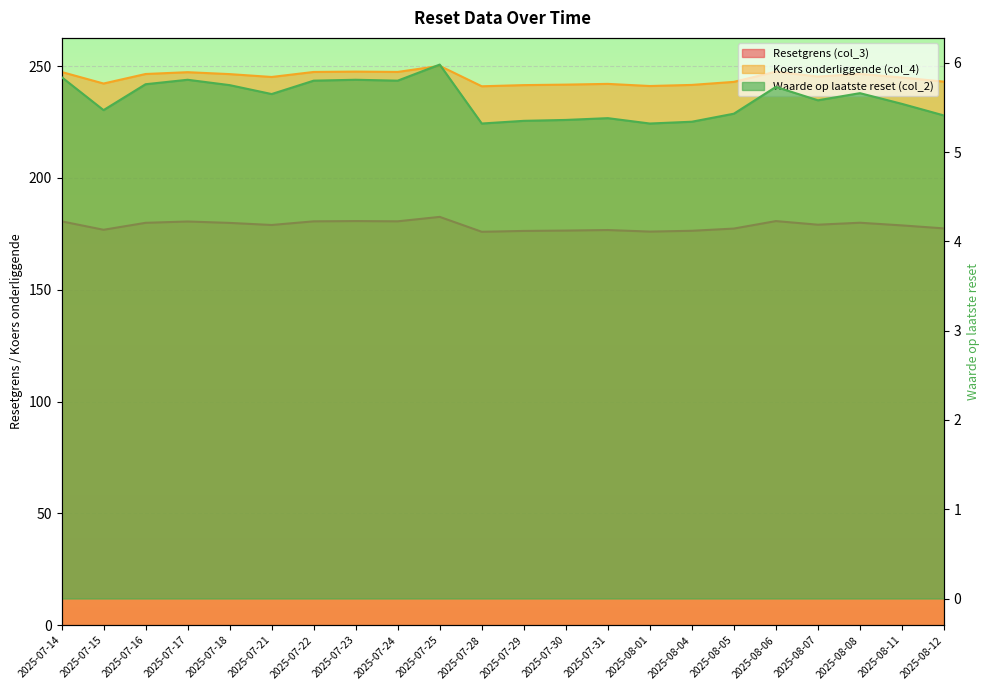

Rank the categories by Waarde op laatste reset (col_2) value from lowest to highest.

2025-07-28, 2025-08-01, 2025-08-04, 2025-07-29, 2025-07-30, 2025-07-31, 2025-08-12, 2025-08-05, 2025-07-15, 2025-08-11, 2025-08-07, 2025-07-21, 2025-08-08, 2025-08-06, 2025-07-18, 2025-07-16, 2025-07-22, 2025-07-24, 2025-07-17, 2025-07-23, 2025-07-14, 2025-07-25